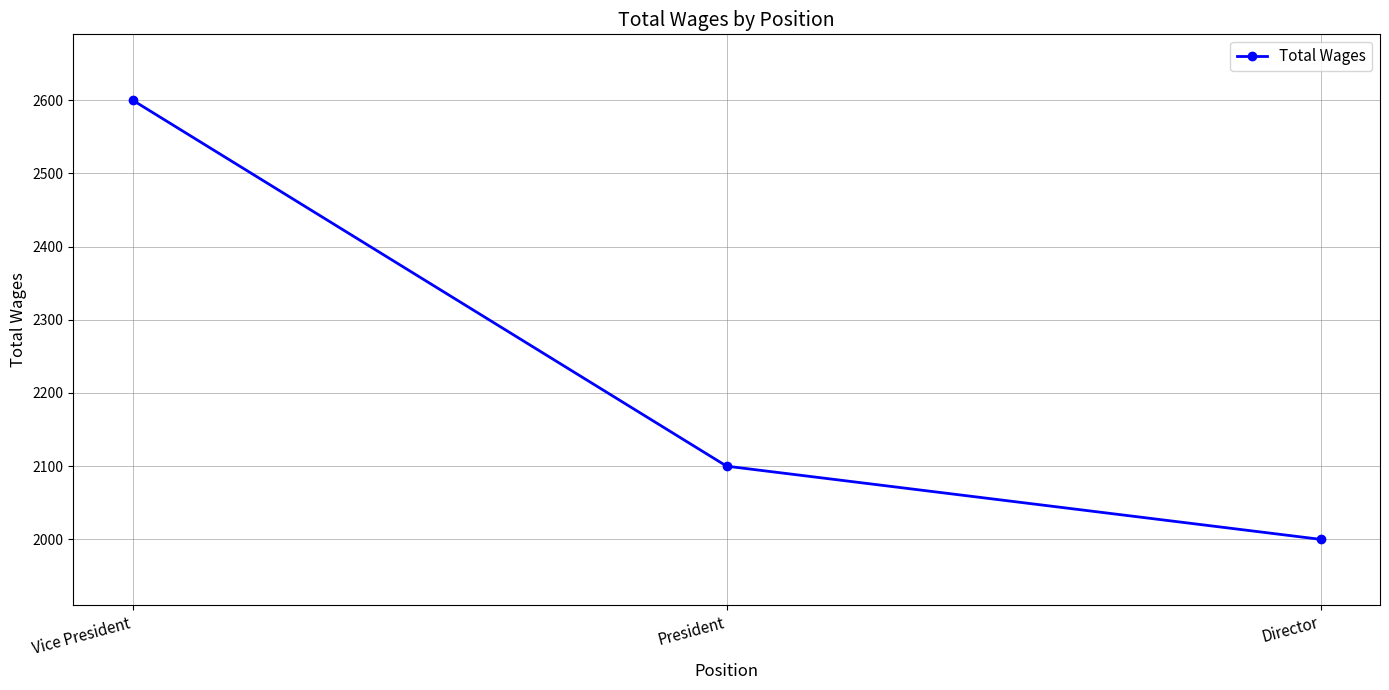

What is the label of the 2nd point from the right?

President